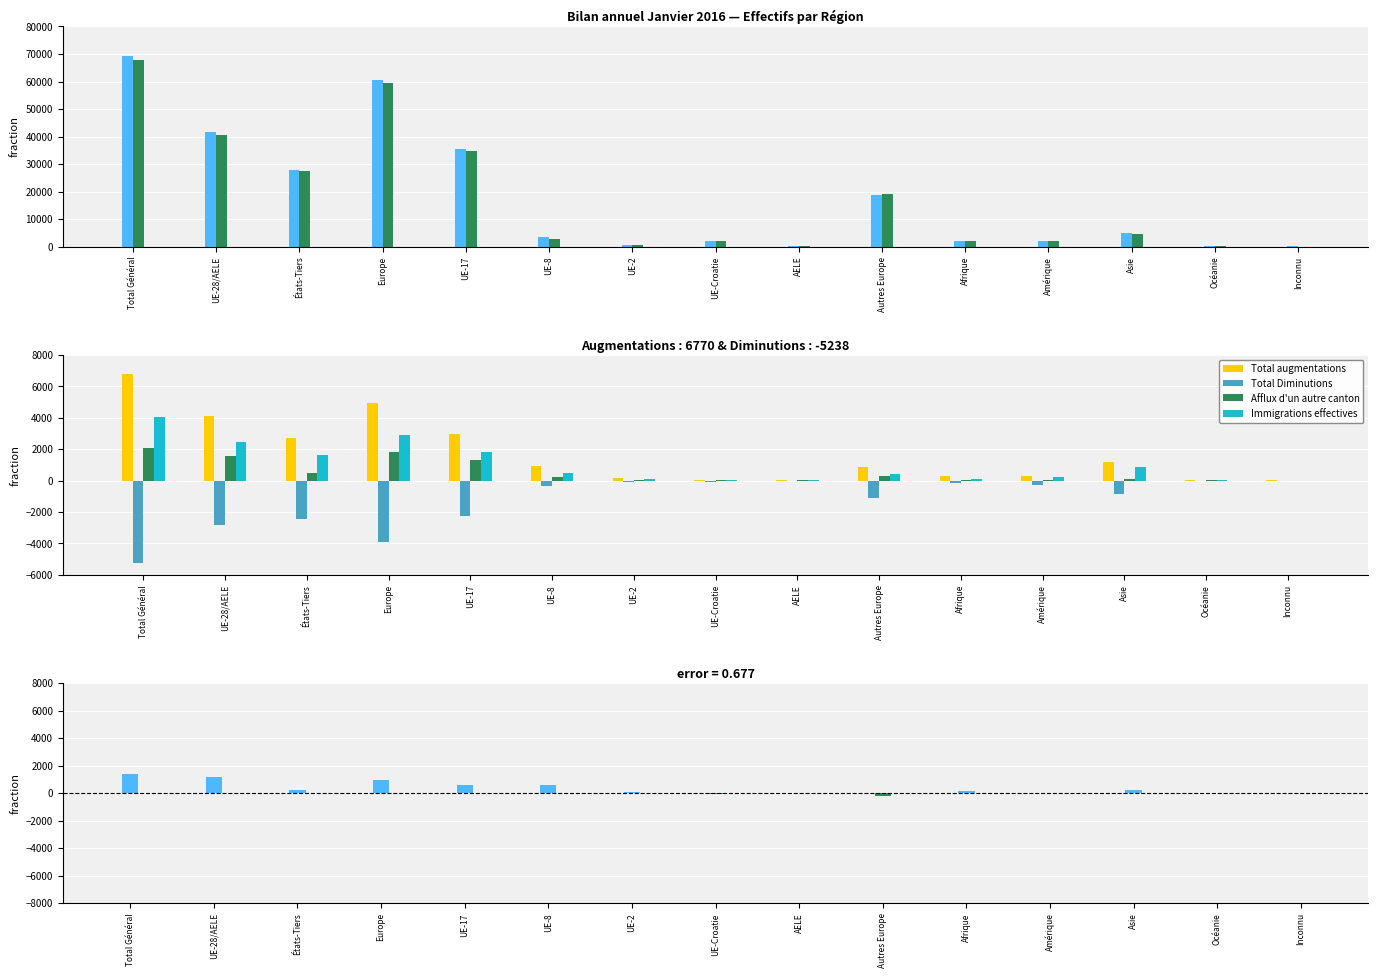

How many data points in Effectif annee prec are less than 2828?

7